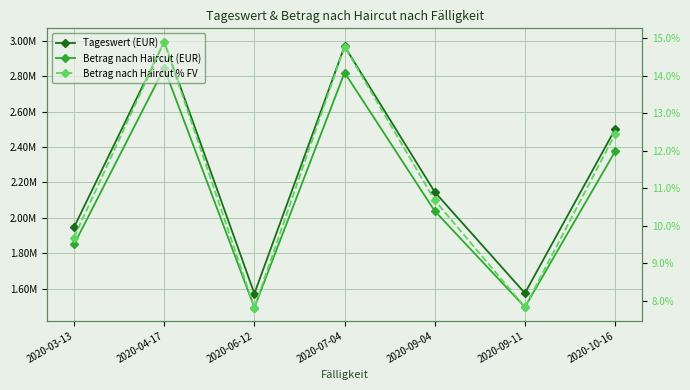

True or false: Tageswert (EUR) has a value of 1946741.0 at 2020-03-13.

True